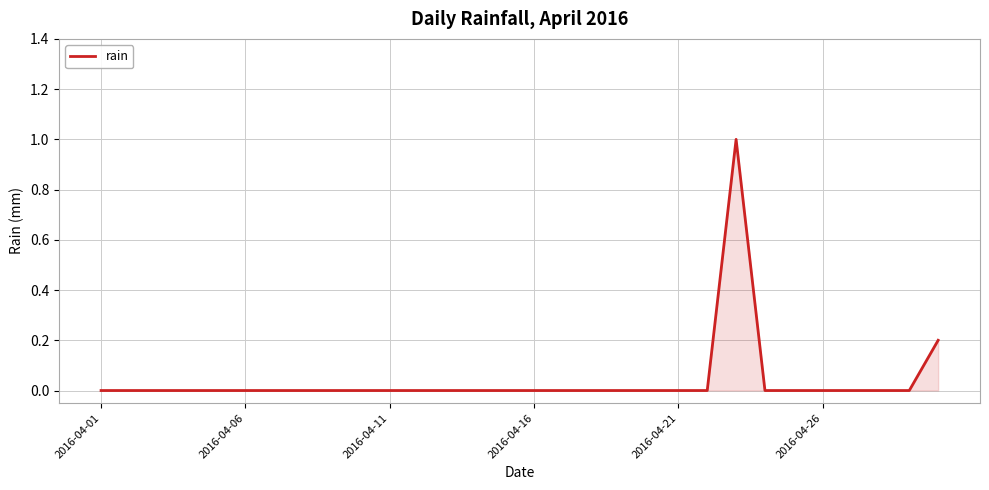

Reading left to right, what are all the values shown in this chart?

0.0	0.0	0.0	0.0	0.0	0.0	0.0	0.0	0.0	0.0	0.0	0.0	0.0	0.0	0.0	0.0	0.0	0.0	0.0	0.0	0.0	0.0	1.0	0.0	0.0	0.0	0.0	0.0	0.0	0.2